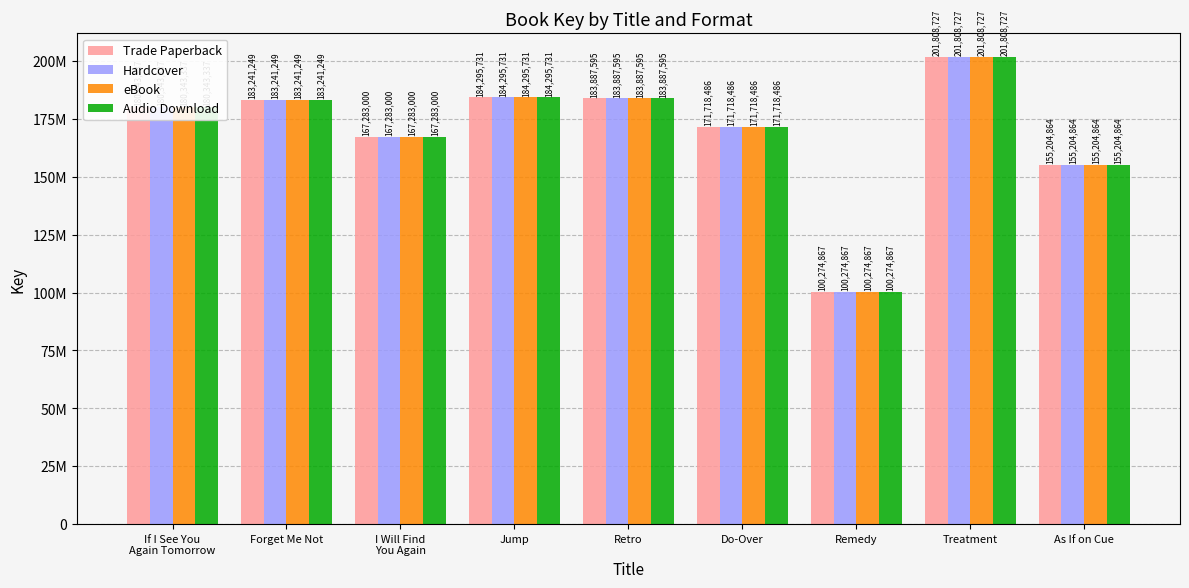

At which label is Trade Paperback closest to 151041797?

As If on Cue